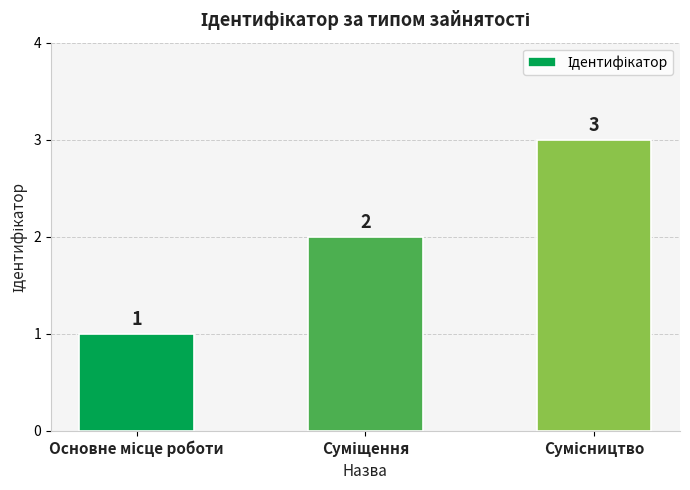

What is the greatest value displayed?

3